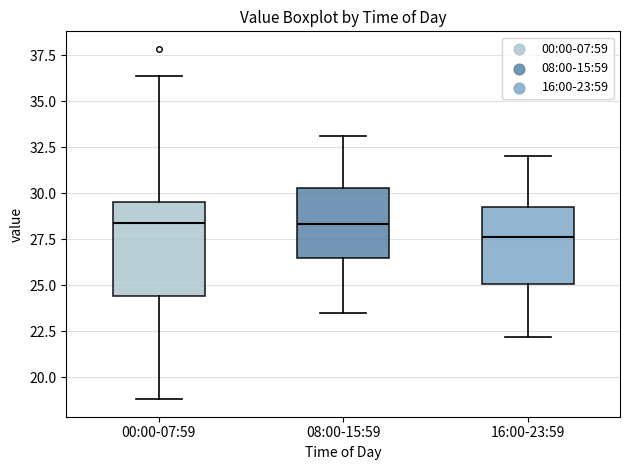

Which box has the lowest median line?

16:00-23:59